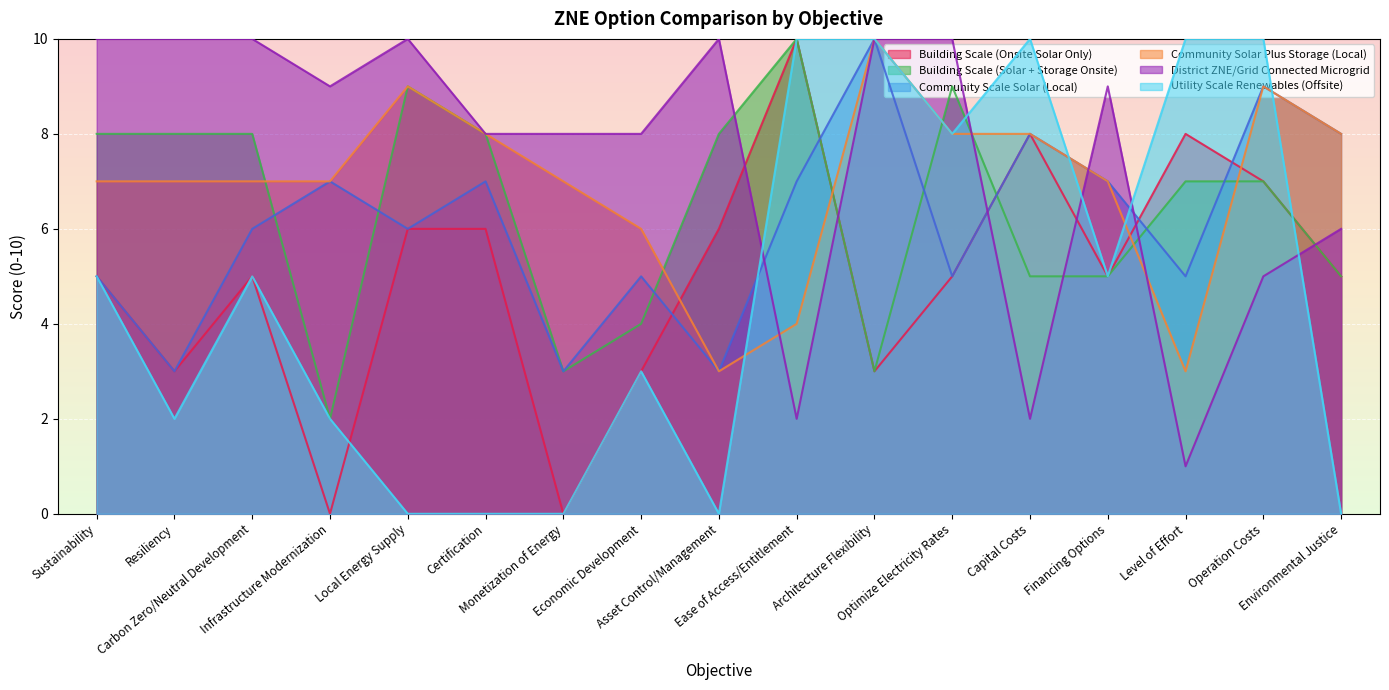

How many Community Scale Solar (Local) values are between 5 and 7?

10